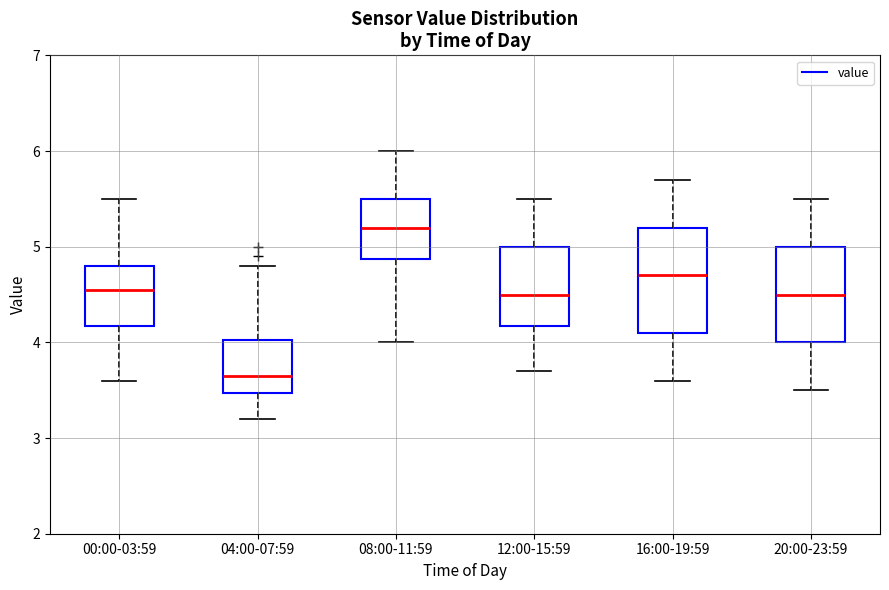

Which box's median line is the highest?

08:00-11:59